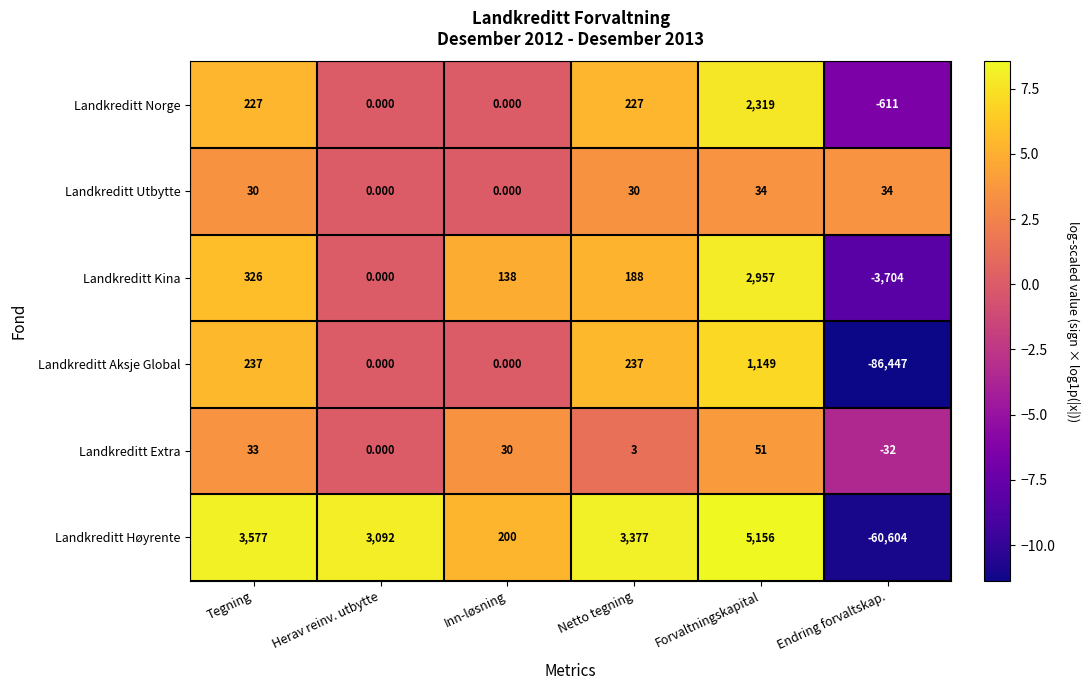

Count the number of categories in the chart.

6